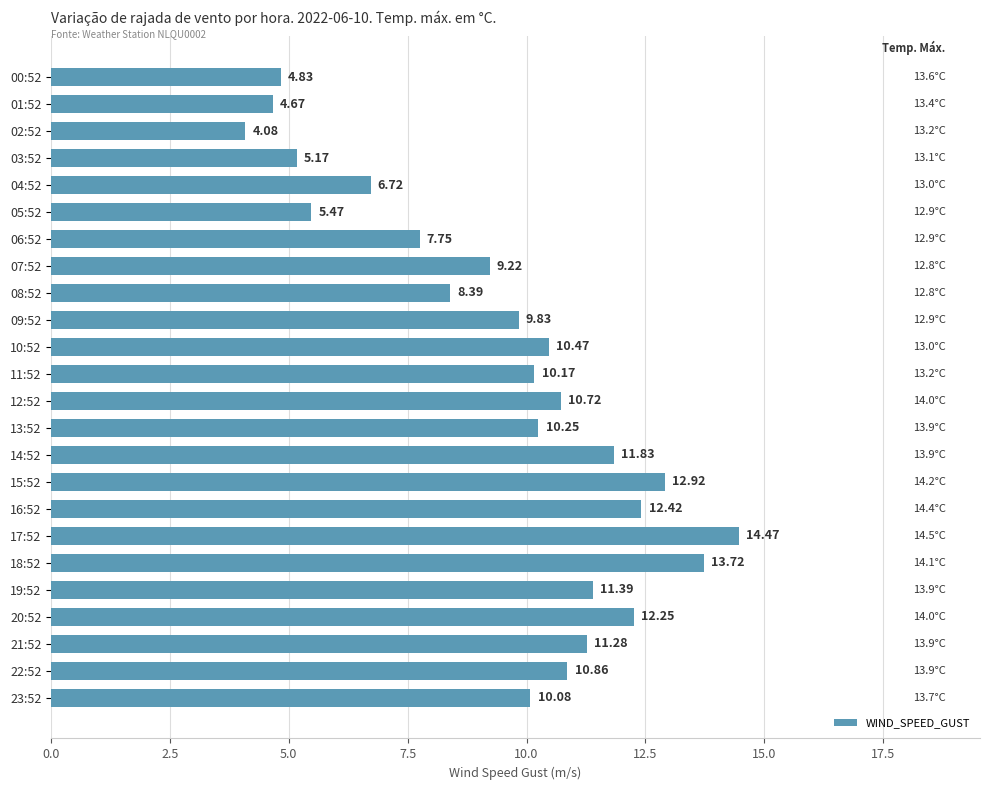

Which has a higher value, 08:52 or 18:52?

18:52